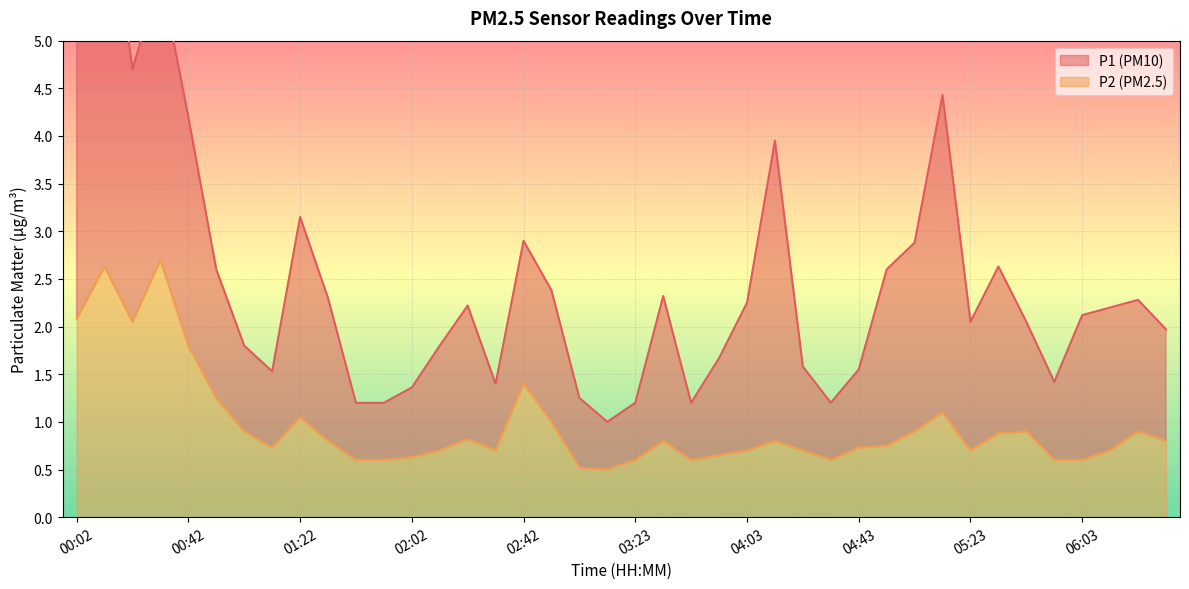

Where is the first local maximum?

00:12